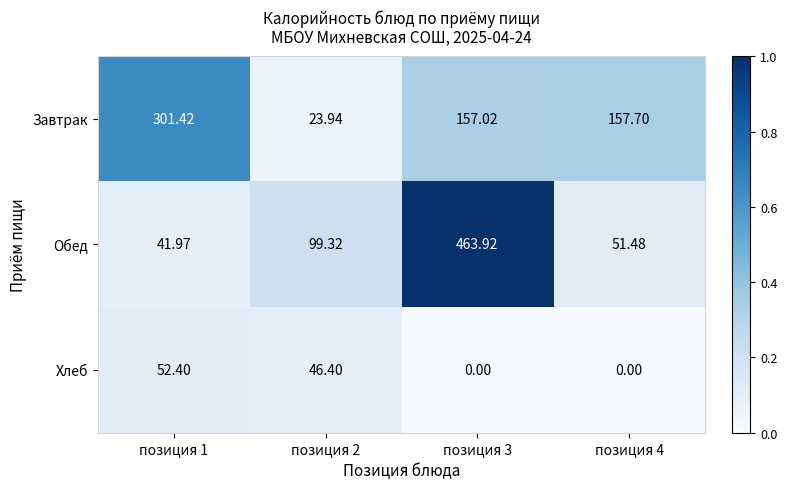

Which series changed the most between позиция 1 and позиция 3?

Обед